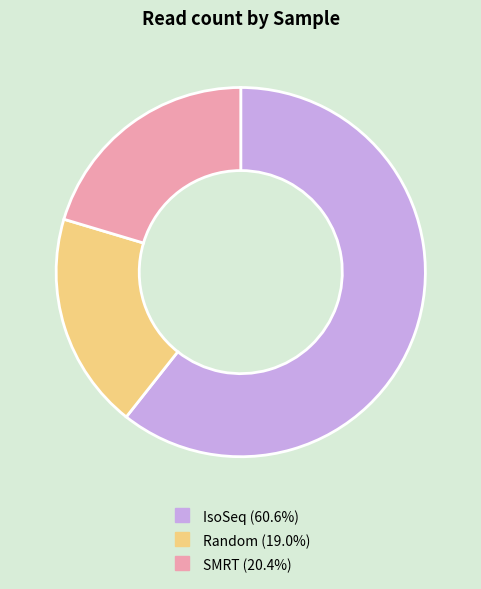

Is there a majority slice in this chart?

Yes